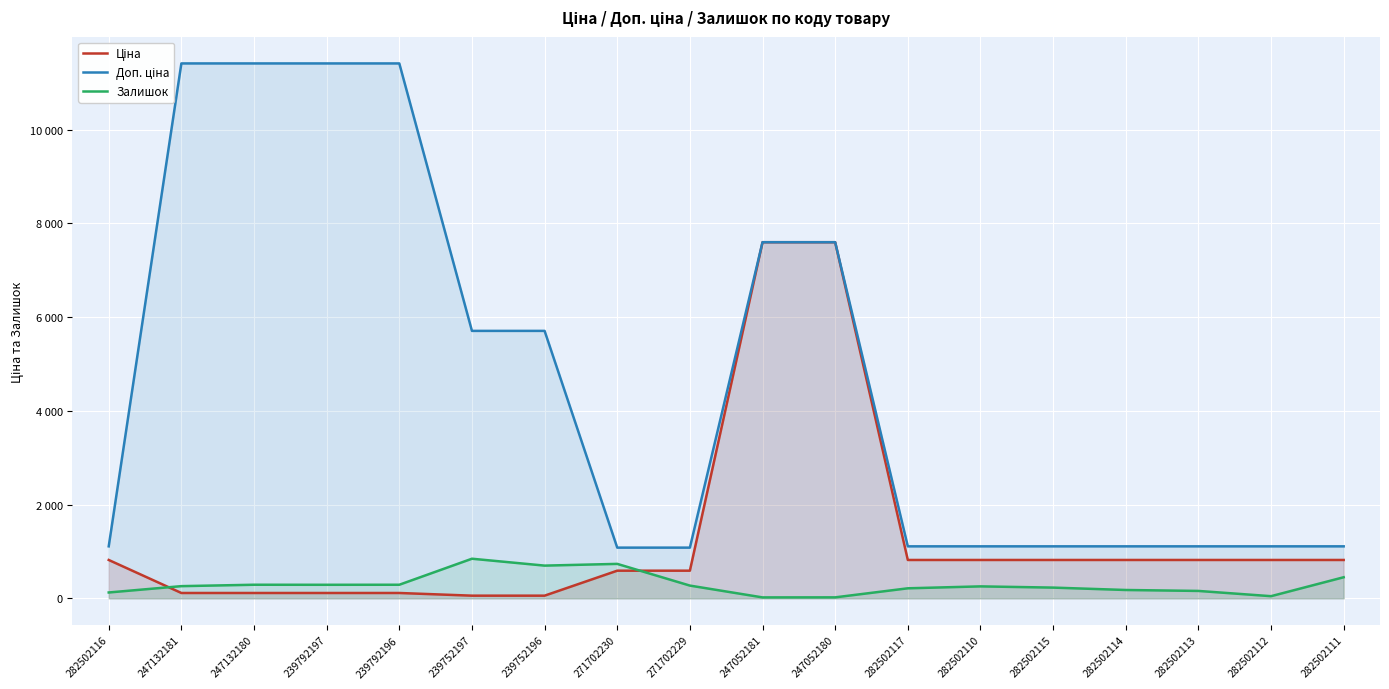

Which category has the lowest value across all series?

247052181